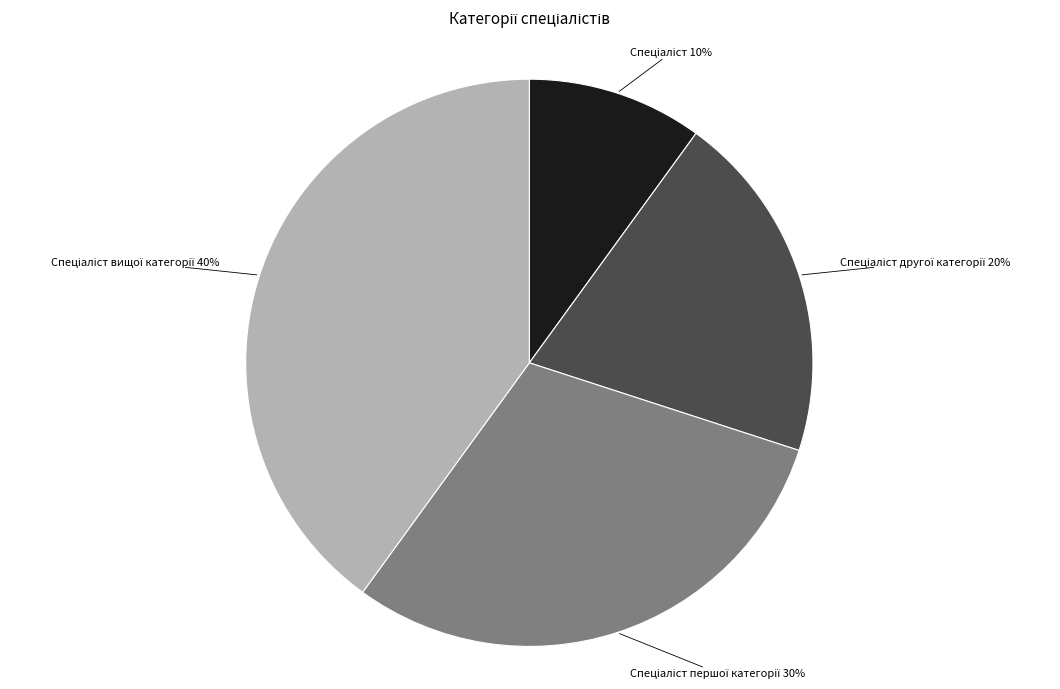

To the nearest percent, what is the difference between the largest and smallest slice percentages?

30%